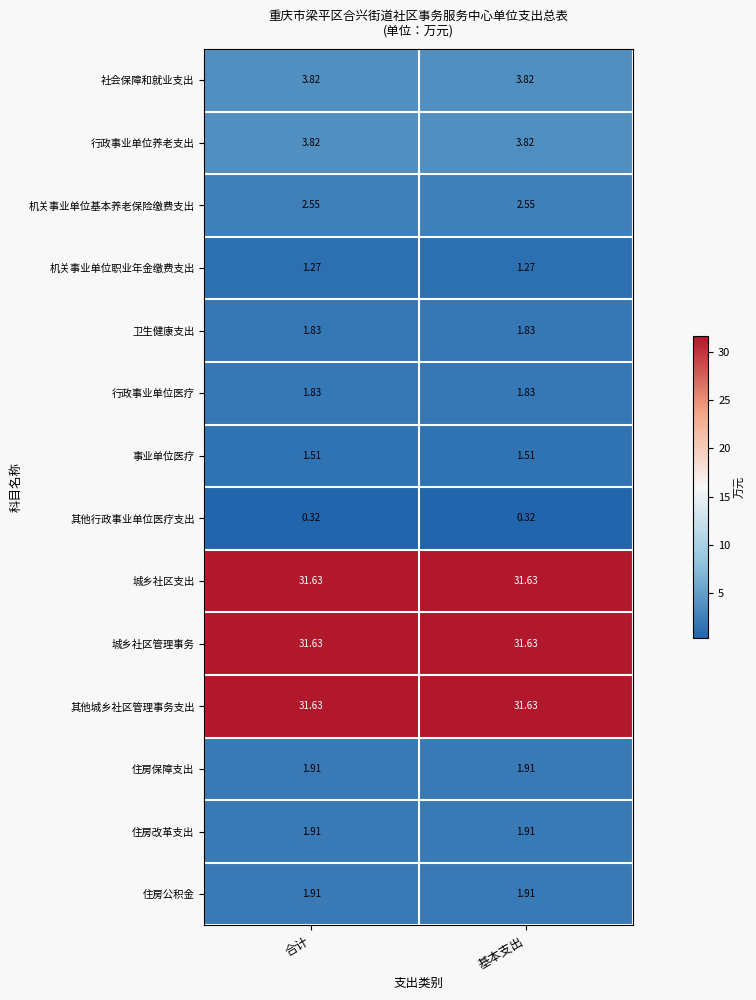

Is the value of 城乡社区支出 at 基本支出 greater than the value of 卫生健康支出 at 基本支出?

Yes